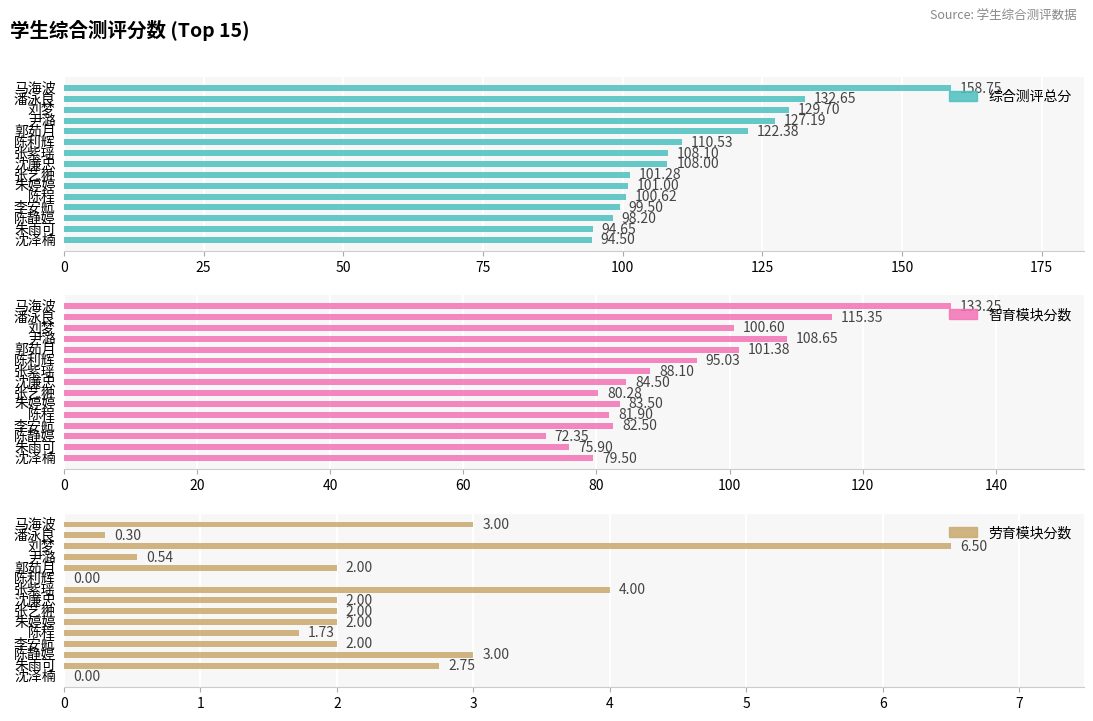

What is the difference between the maximum and second lowest values in the 智育模块分数 series?

57.3